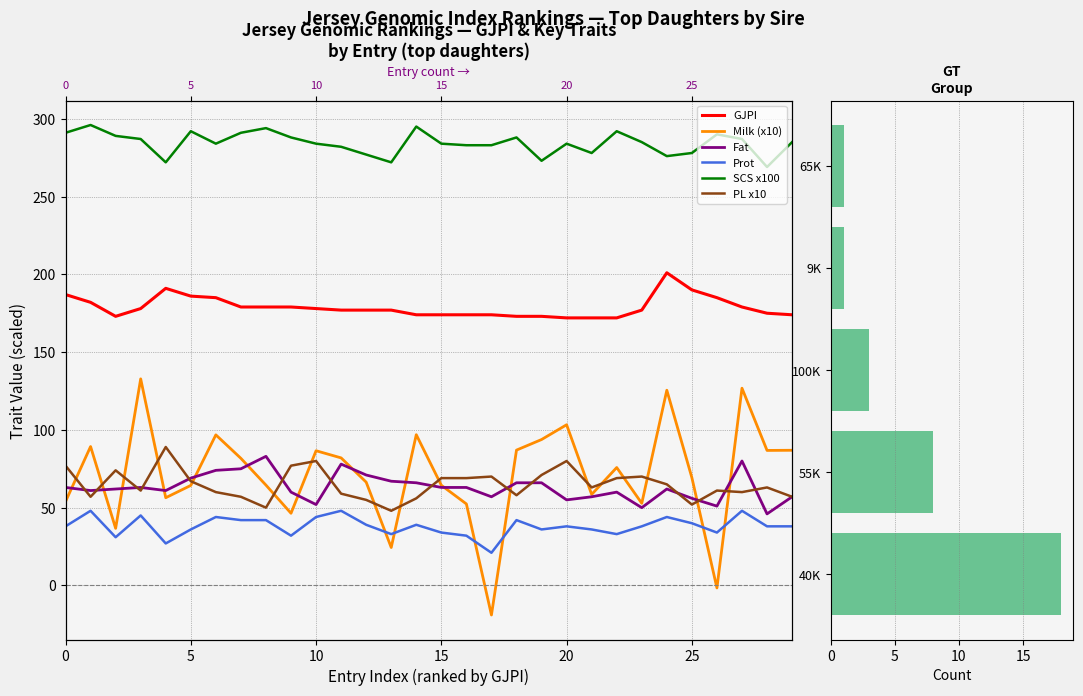

Reading right to left, what are all the values shown in this chart?

GJPI: 174.0	175.0	179.0	185.0	190.0	201.0	177.0	172.0	172.0	172.0	173.0	173.0	174.0	174.0	174.0	174.0	177.0	177.0	177.0	178.0	179.0	179.0	179.0	185.0	186.0	191.0	178.0	173.0	182.0	187.0
Milk: 86.9	86.8	126.8	-1.6	69.3	125.5	52.8	75.8	58.5	103.3	93.8	87.0	-19.0	52.4	64.4	96.9	24.4	66.4	82.0	86.6	46.4	64.5	81.7	96.8	64.3	56.4	132.8	36.7	89.3	53.9
Fat: 57.0	46.0	80.0	51.0	56.0	62.0	50.0	60.0	57.0	55.0	66.0	66.0	57.0	63.0	63.0	66.0	67.0	71.0	78.0	52.0	60.0	83.0	75.0	74.0	69.0	61.0	63.0	62.0	61.0	63.0
Prot: 38.0	38.0	48.0	34.0	40.0	44.0	38.0	33.0	36.0	38.0	36.0	42.0	21.0	32.0	34.0	39.0	33.0	39.0	48.0	44.0	32.0	42.0	42.0	44.0	36.0	27.0	45.0	31.0	48.0	38.0
SCS: 285.0	269.0	287.0	290.0	278.0	276.0	285.0	292.0	278.0	284.0	273.0	288.0	283.0	283.0	284.0	295.0	272.0	277.0	282.0	284.0	288.0	294.0	291.0	284.0	292.0	272.0	287.0	289.0	296.0	291.0
PL: 57.0	63.0	60.0	61.0	52.0	65.0	70.0	69.0	63.0	80.0	71.0	58.0	70.0	69.0	69.0	56.0	48.0	55.0	59.0	80.0	77.0	50.0	57.0	60.0	67.0	89.0	61.0	74.0	57.0	77.0